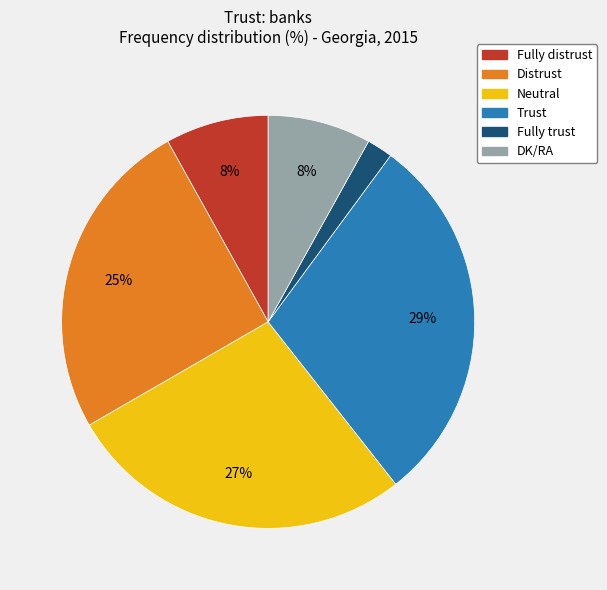

What percentage is the Fully distrust slice, to the nearest percent?

8%